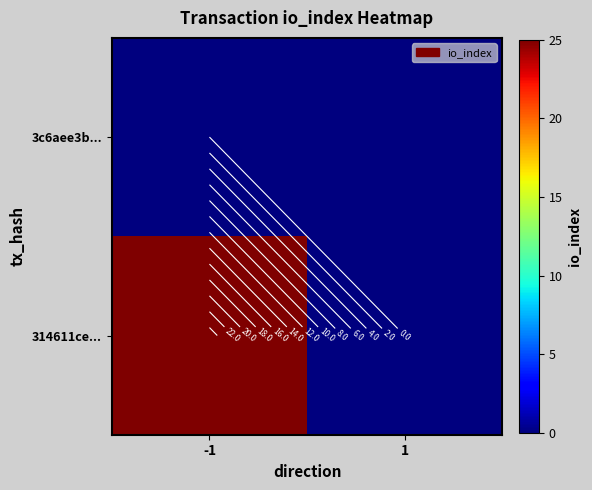

Count the number of data series in this chart.

2